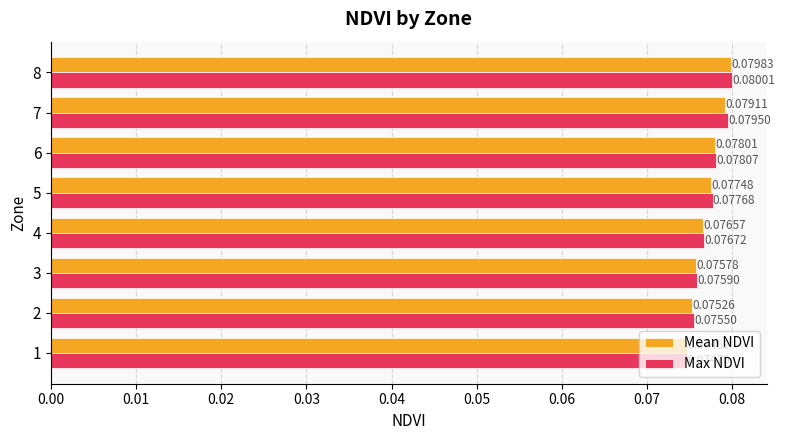

Which series has the widest spread of values?

Max NDVI